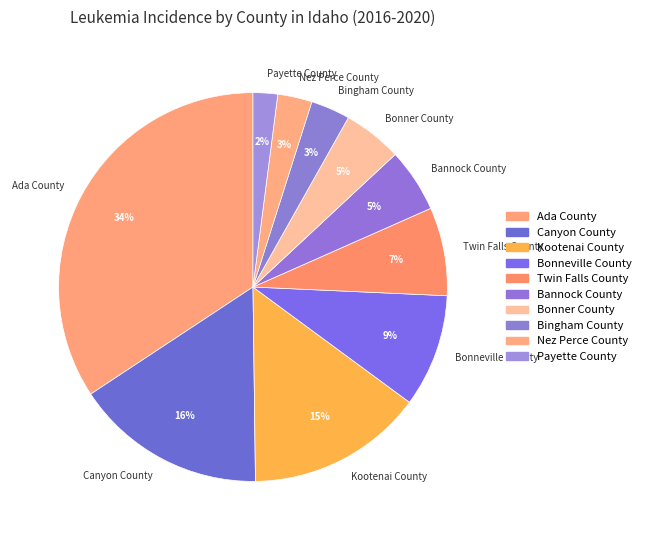

Does Ada County represent more than half of the total?

No